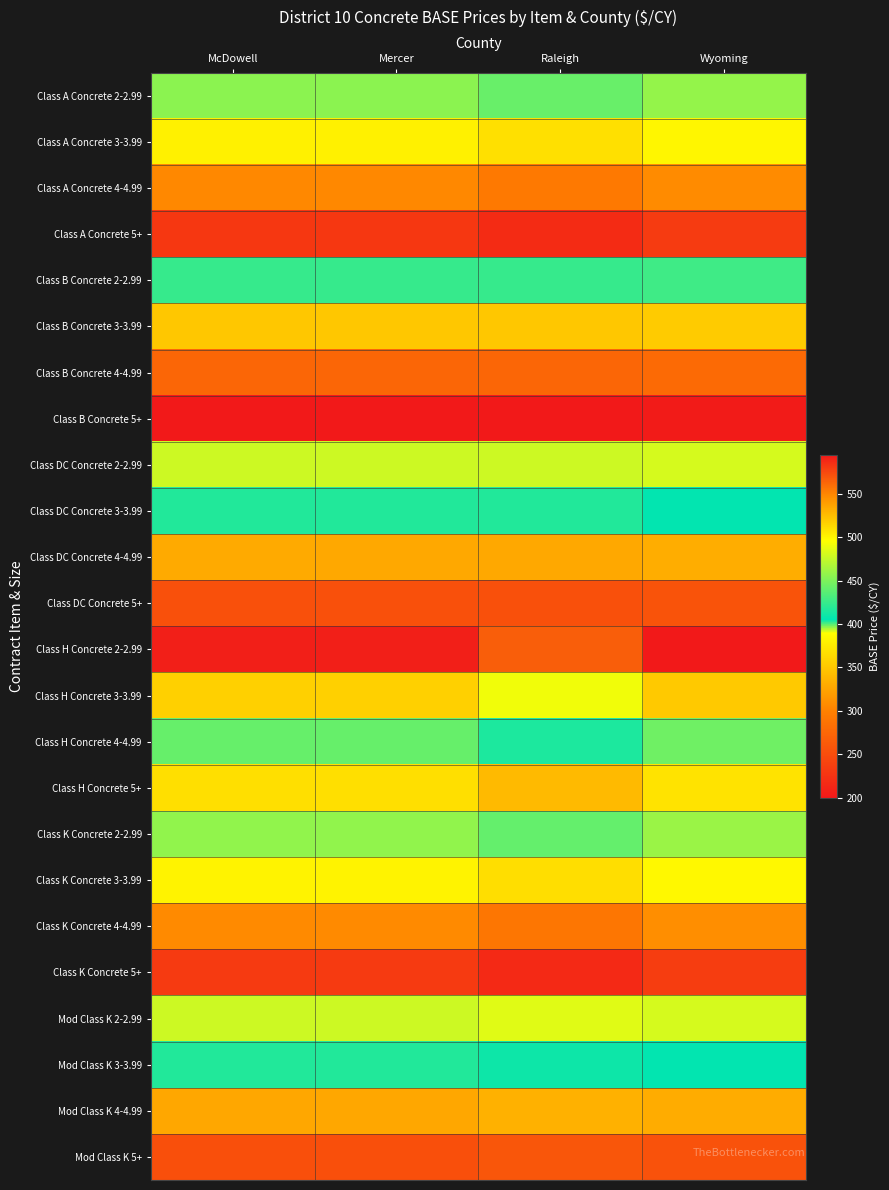

What is the minimum value shown in the chart?

199.8